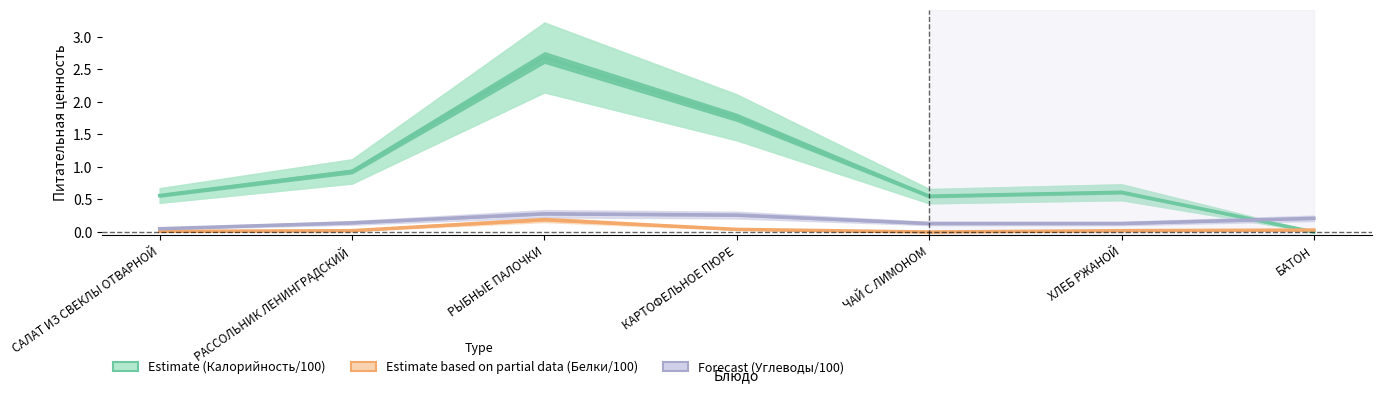

At which label is Углеводы closest to 0?

САЛАТ ИЗ СВЕКЛЫ ОТВАРНОЙ